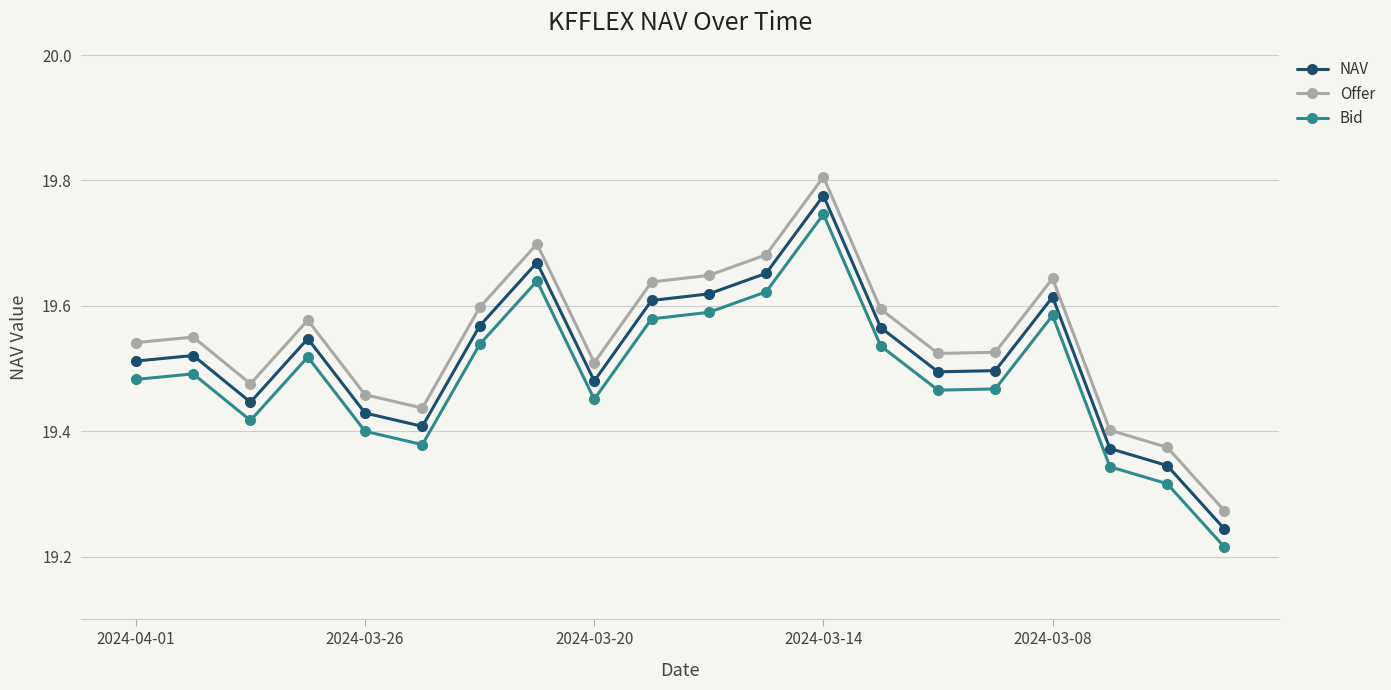

Rank the series by their maximum value, from highest to lowest.

Offer, NAV, Bid